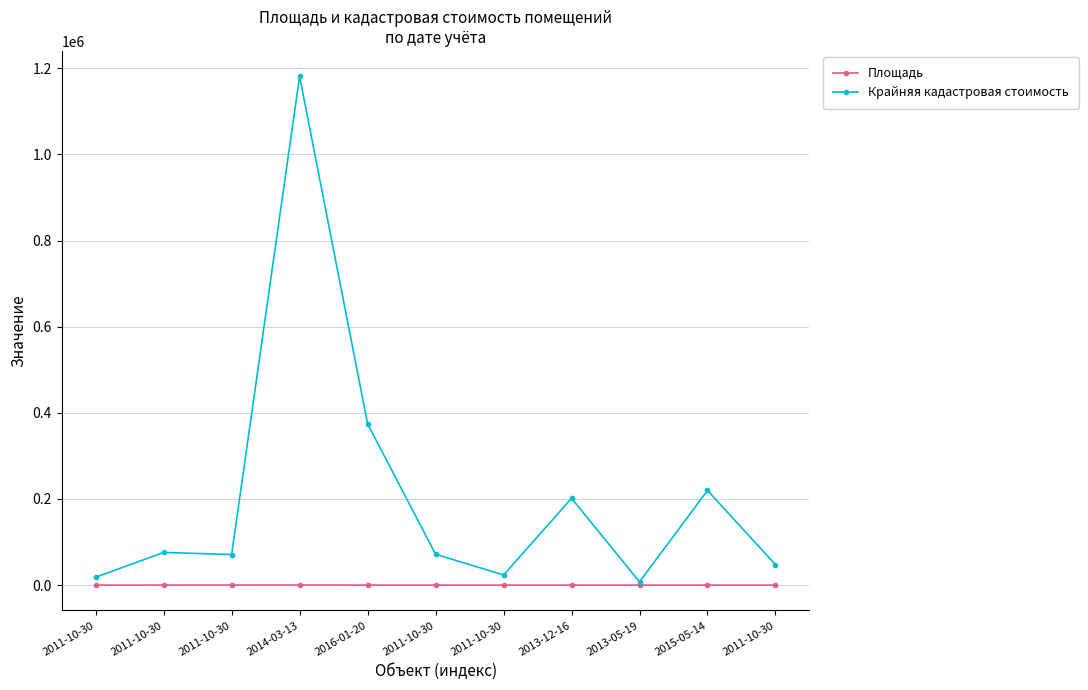

Where does the Крайняя кадастровая стоимость series first go above 71698?

2011-10-30